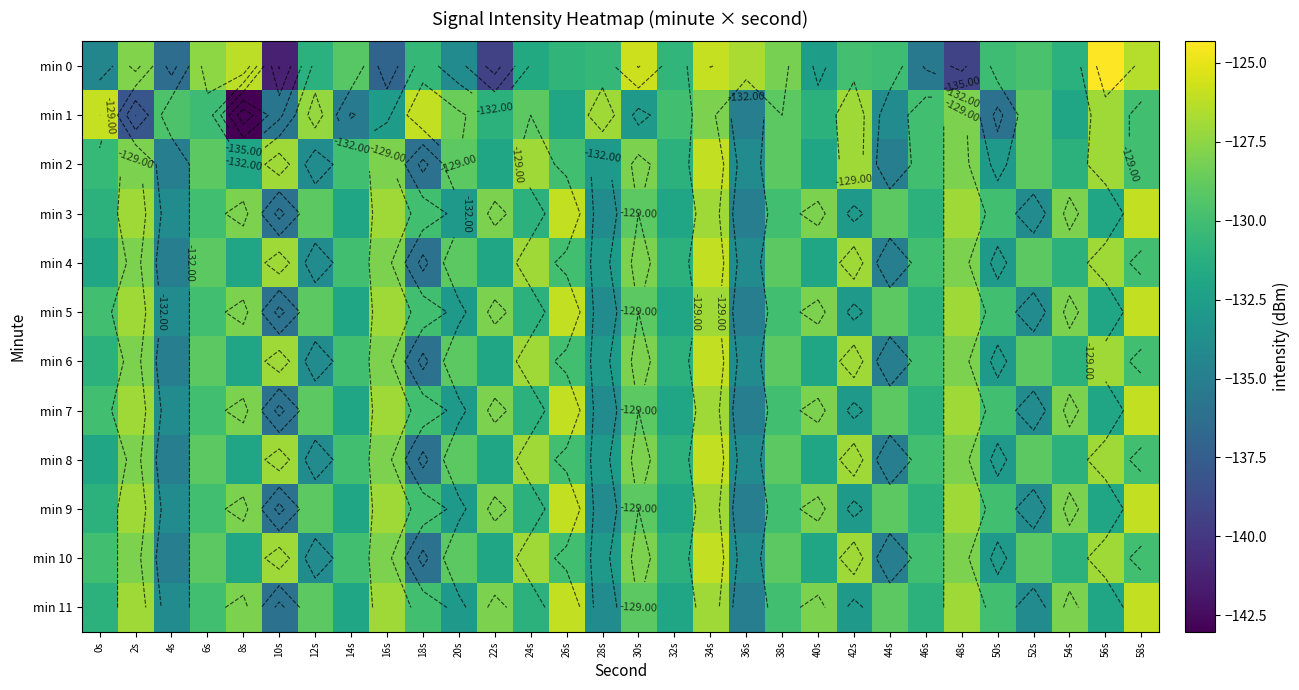

What is the sum of all min 4 values?

-3912.0